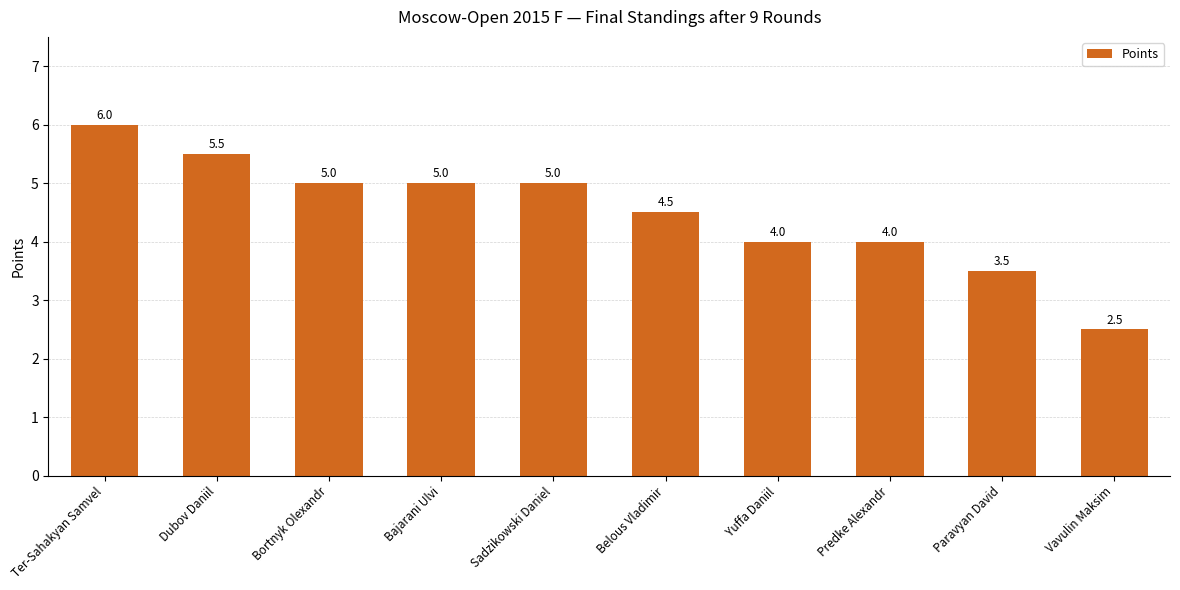

Which has a higher value, Paravyan David or Ter-Sahakyan Samvel?

Ter-Sahakyan Samvel